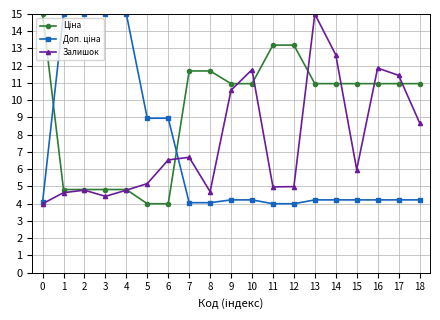

The value of Залишок at 16 is 19.2. True or false?

False